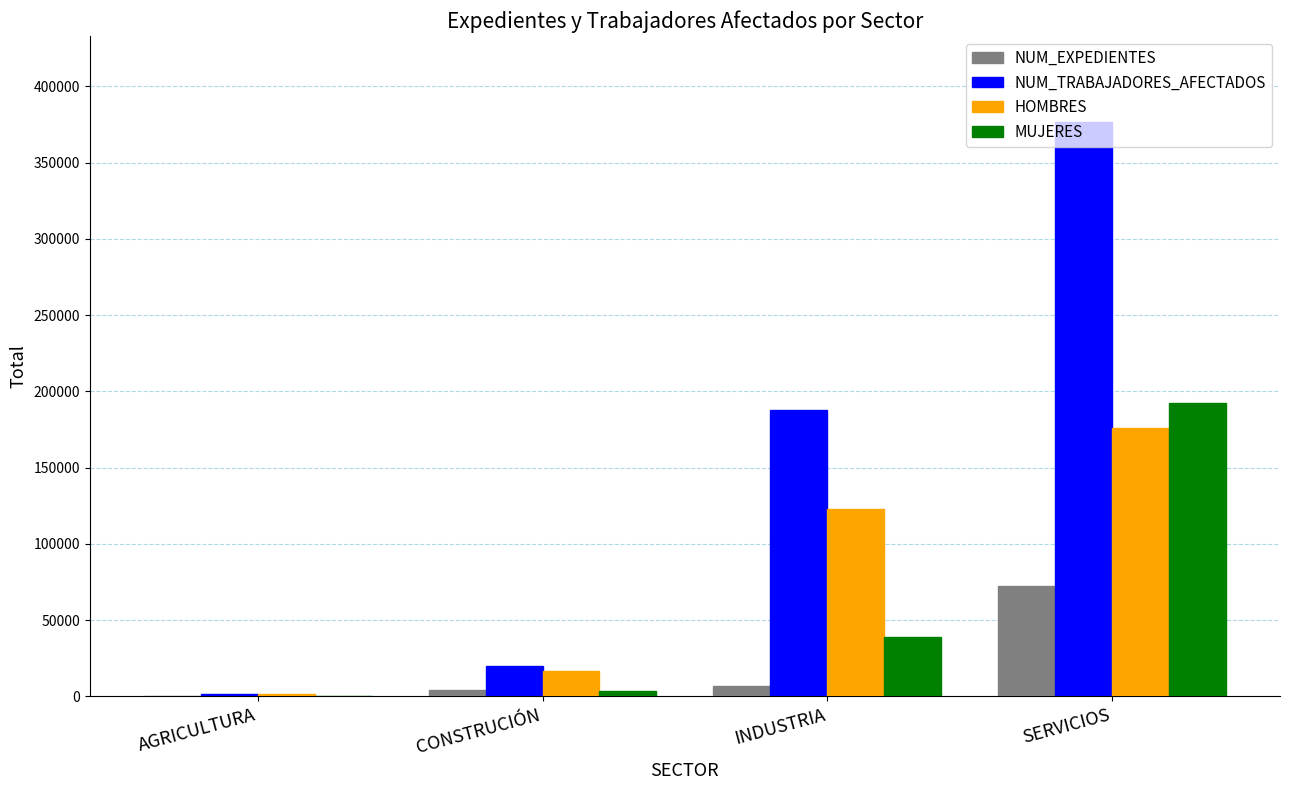

What is the sum of all HOMBRES values?

317235